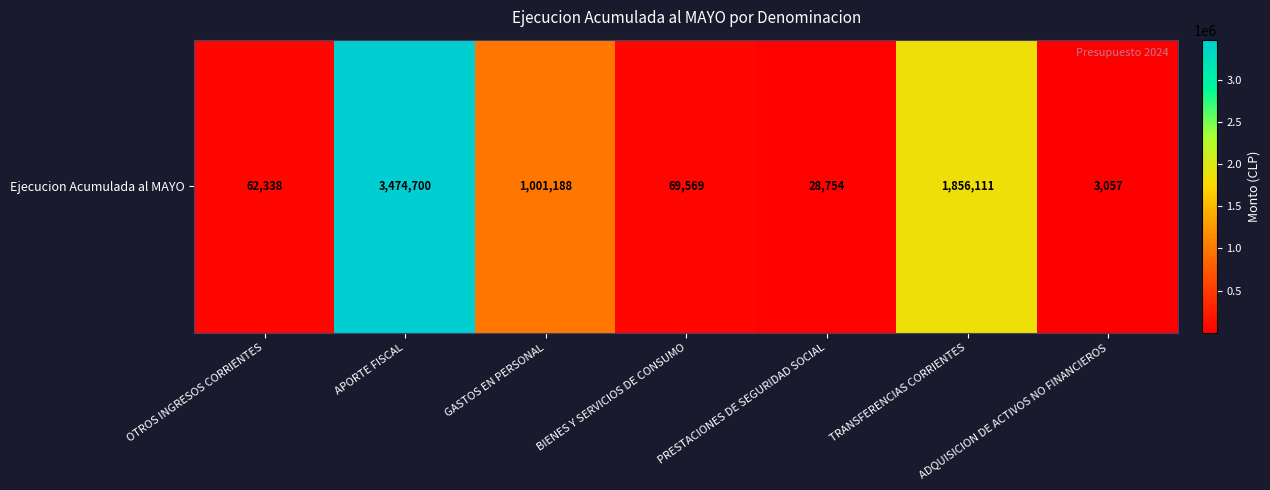

What is the difference between the maximum and minimum values?

3471643